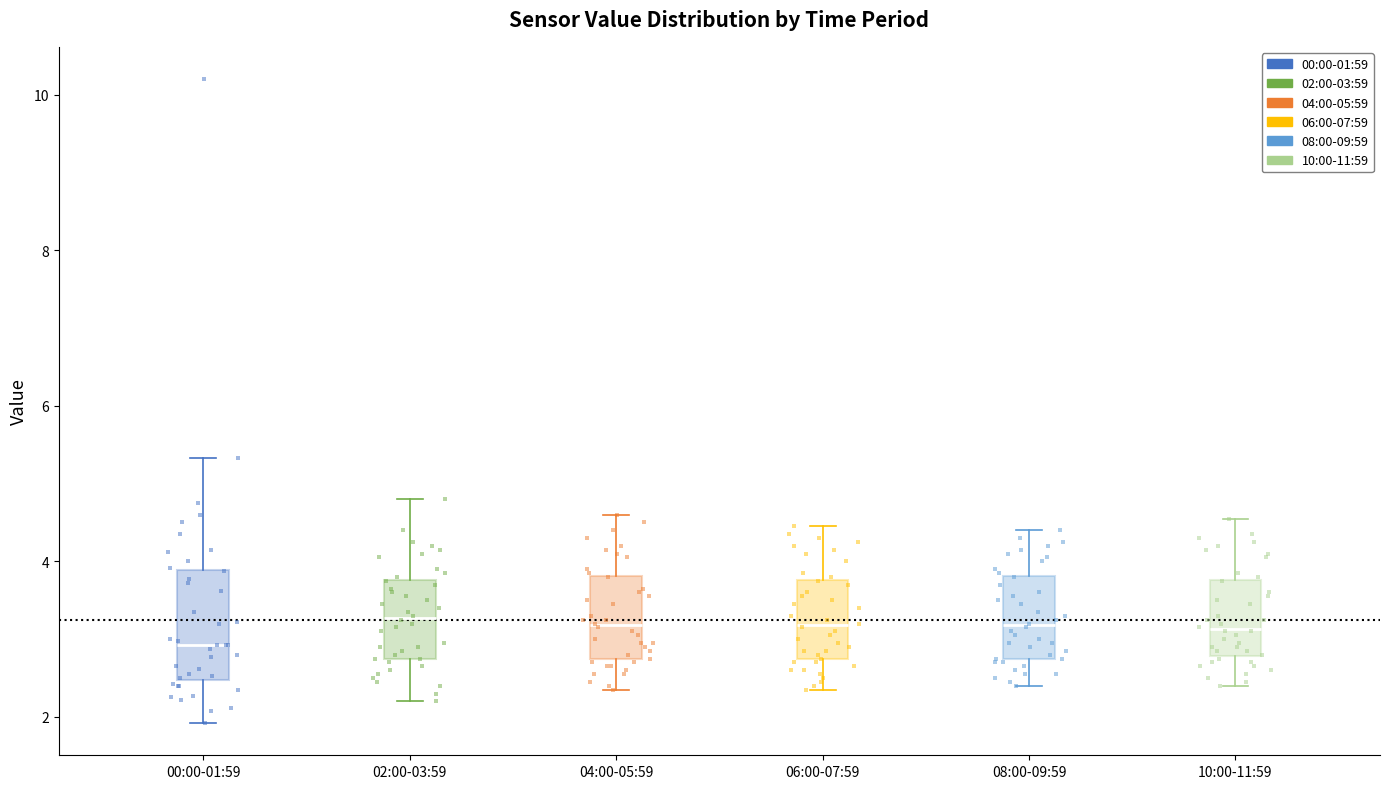

Reading left to right, transcribe this box plot: for each box, give where its median line is, the range the box spans, and where its two whiskers end, as read against the y-axis. The values are not printed on the chart, so give them approximately, as read against the axis.

00:00-01:59: median 3.0, box 2.4 to 3.8, whiskers 2.0 to 5.4
02:00-03:59: median 3.2, box 2.8 to 3.8, whiskers 2.2 to 4.8
04:00-05:59: median 3.2, box 2.8 to 3.8, whiskers 2.4 to 4.6
06:00-07:59: median 3.2, box 2.8 to 3.8, whiskers 2.4 to 4.4
08:00-09:59: median 3.2, box 2.8 to 3.8, whiskers 2.4 to 4.4
10:00-11:59: median 3.2, box 2.8 to 3.8, whiskers 2.4 to 4.6